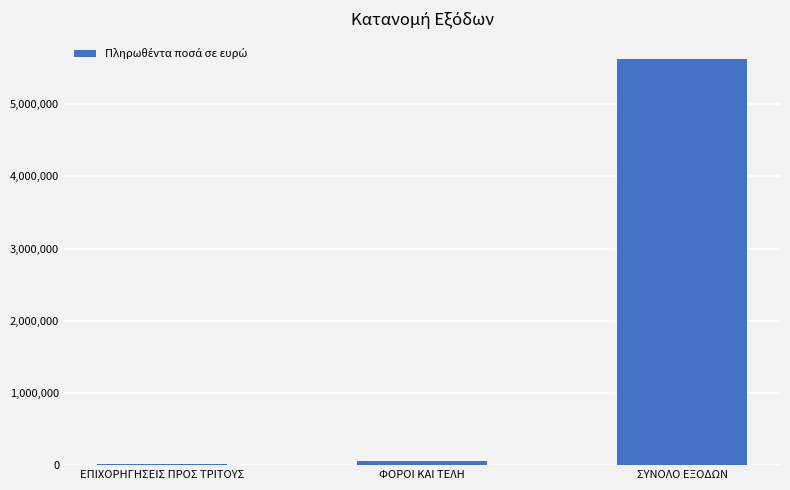

How many data points does each series have?

3